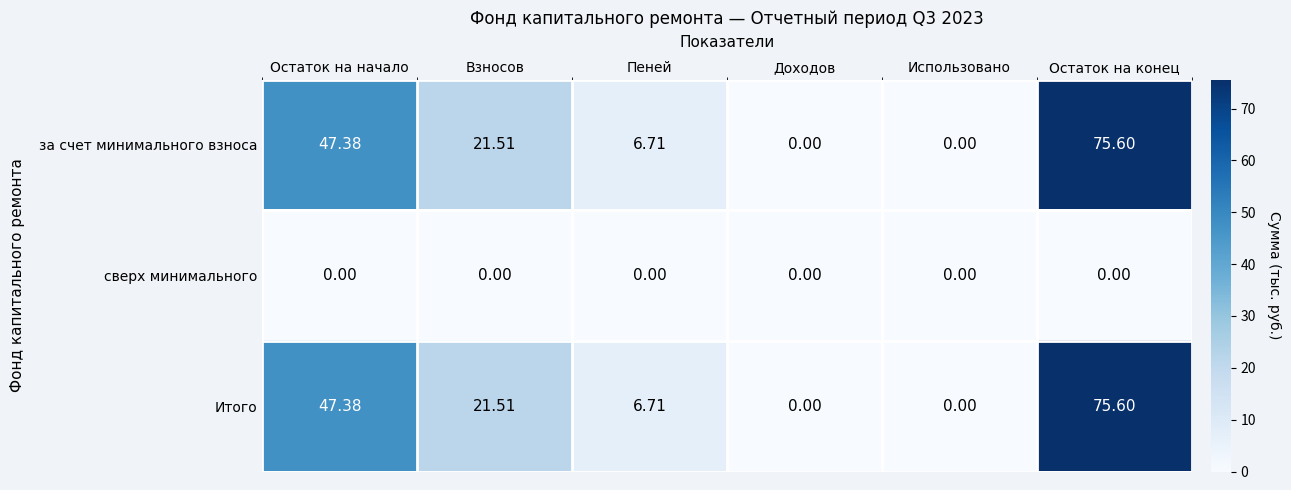

How many categories are shown in the chart?

6